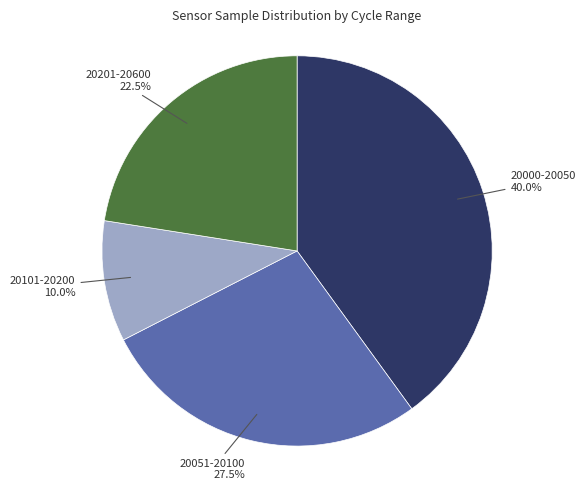

Does any single category account for the majority?

No